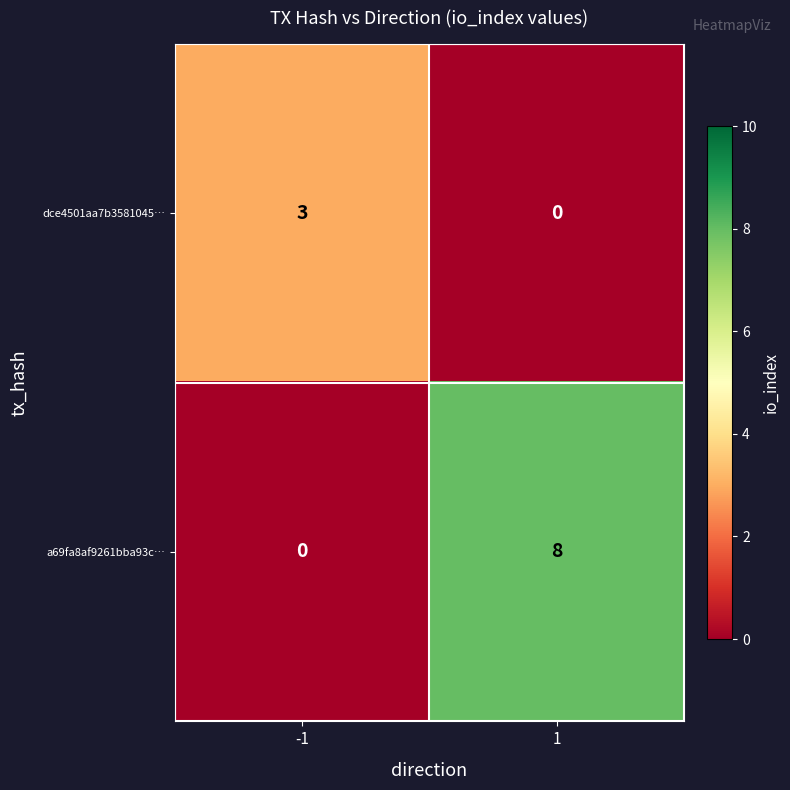

What is the sum of all a69fa8af9261bba93c… values?

8